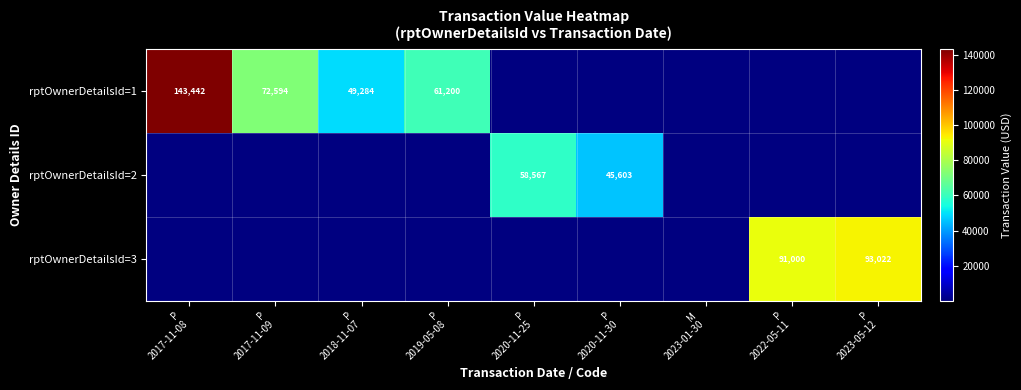

How many positive values does the rptOwnerDetailsId=2 series have?

2